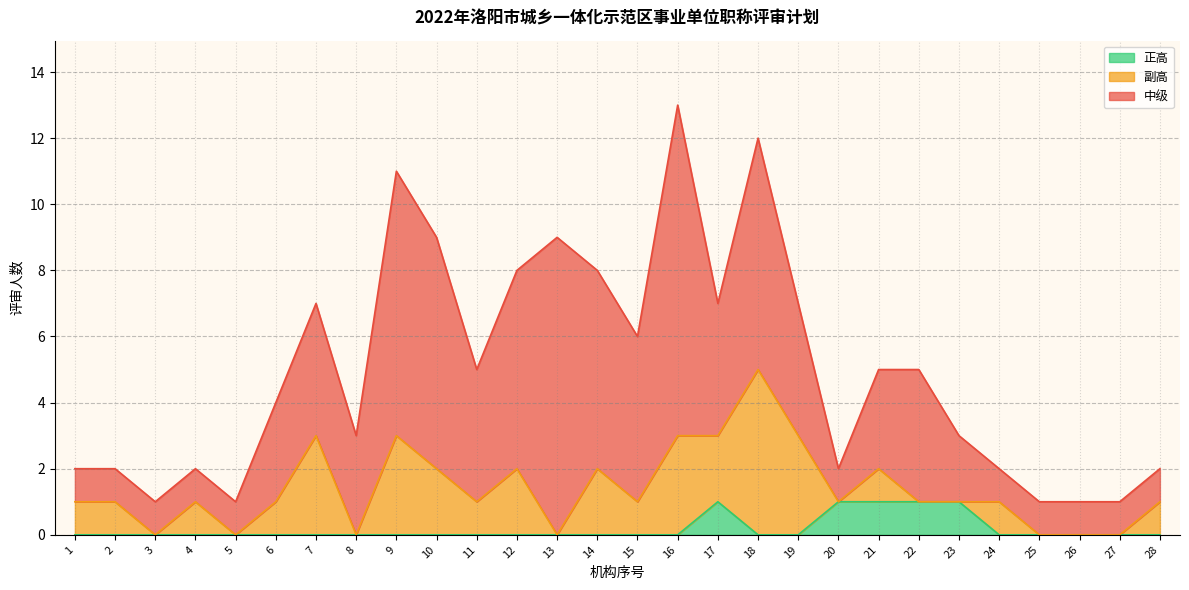

Count the 中级 values in the range 1 to 6.

23